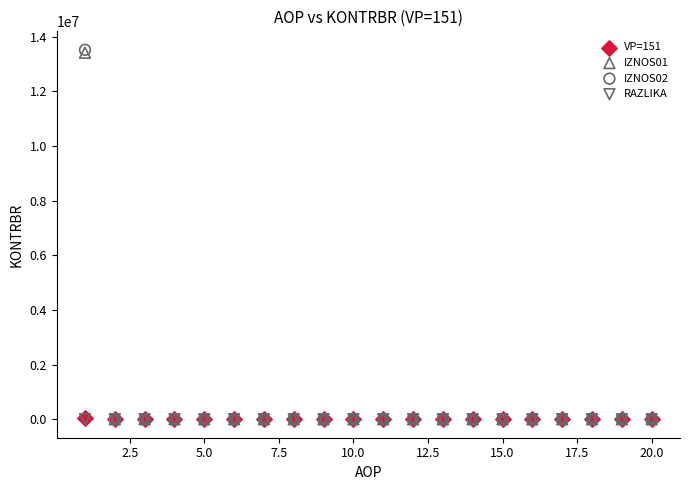

Which series has the widest spread of Y values?

IZNOS02